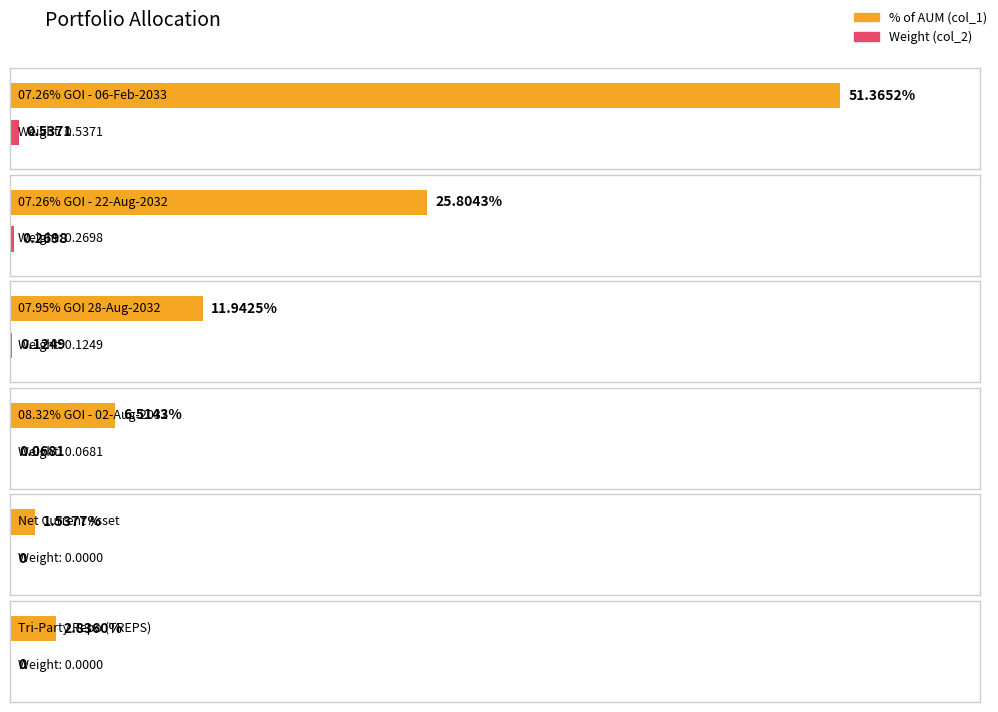

Rank the series by their average value, from lowest to highest.

col_2, col_1